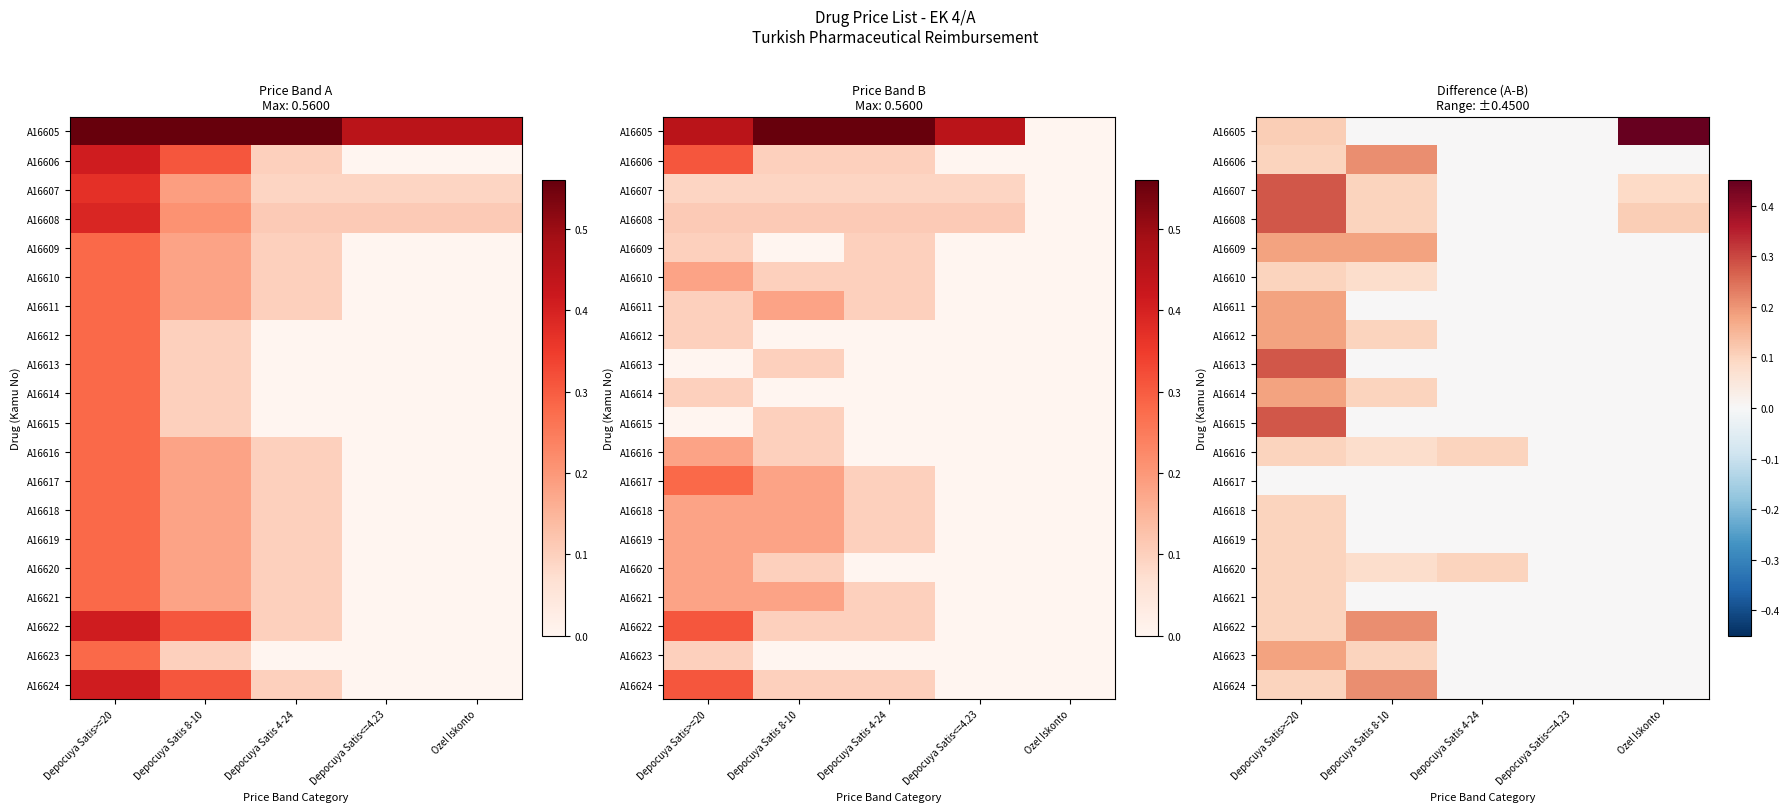

List the series in order of their peak value, highest first.

A16605, A16607, A16608, A16613, A16615, A16606, A16622, A16624, A16609, A16611, A16612, A16614, A16623, A16610, A16616, A16618, A16619, A16620, A16621, A16617